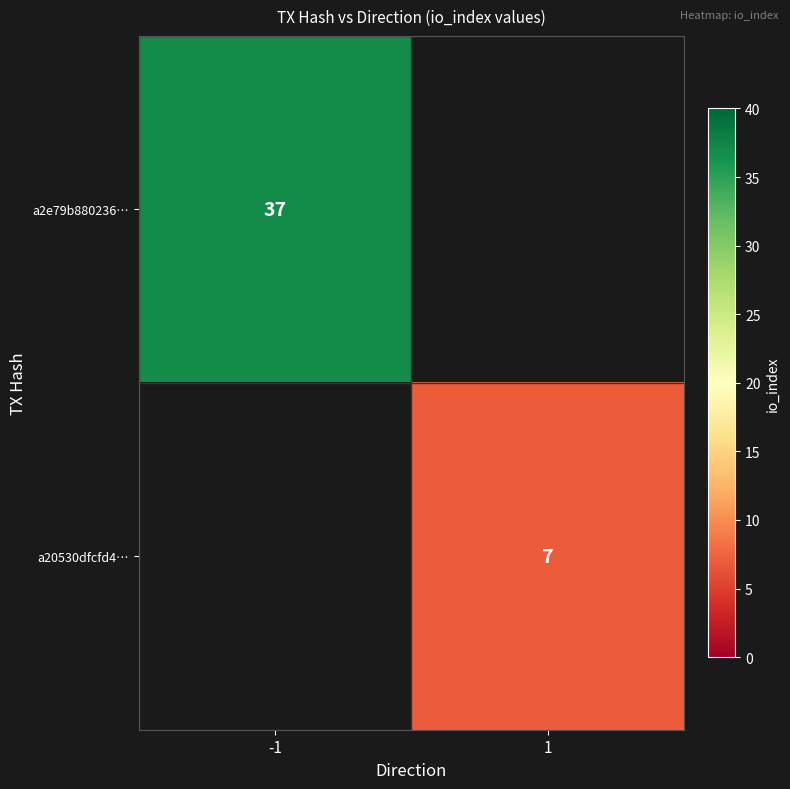

Which has a higher value, 1 or -1?

-1